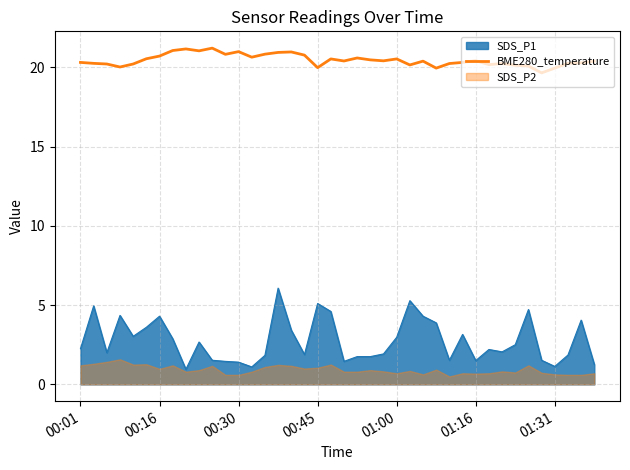

What is the change in value from 25 to 26?

+0.2